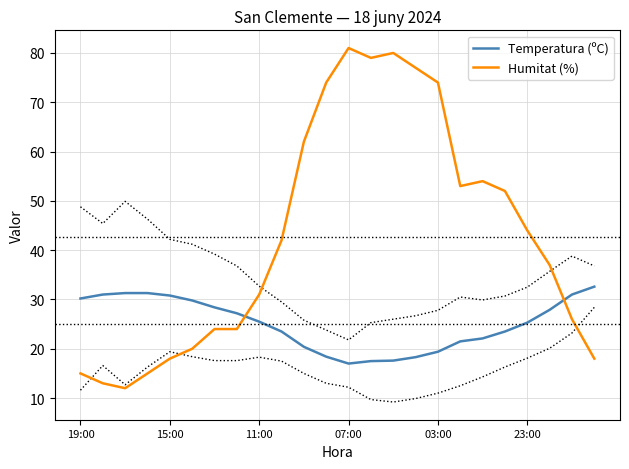

Rank the series at 21 from lowest to highest value.

Temperatura (ºC), Humitat (%)